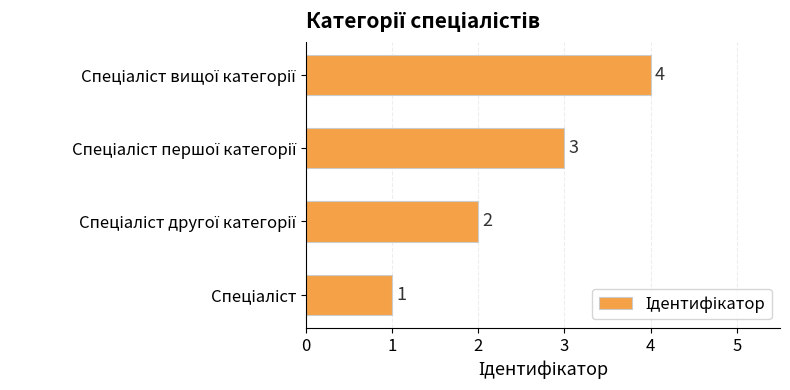

What is the sum of all values?

10